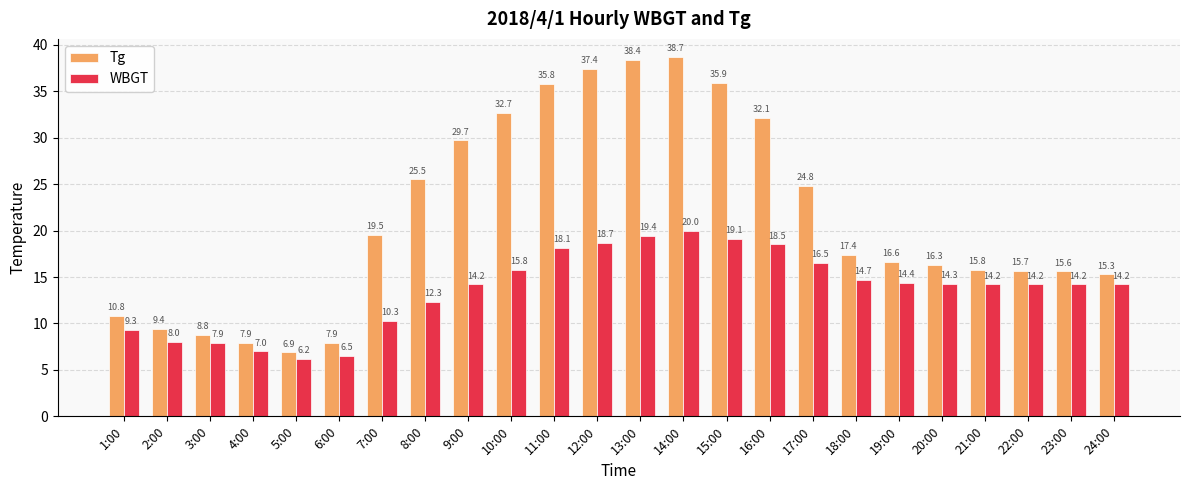

Which series has the largest range (max minus min)?

Tg